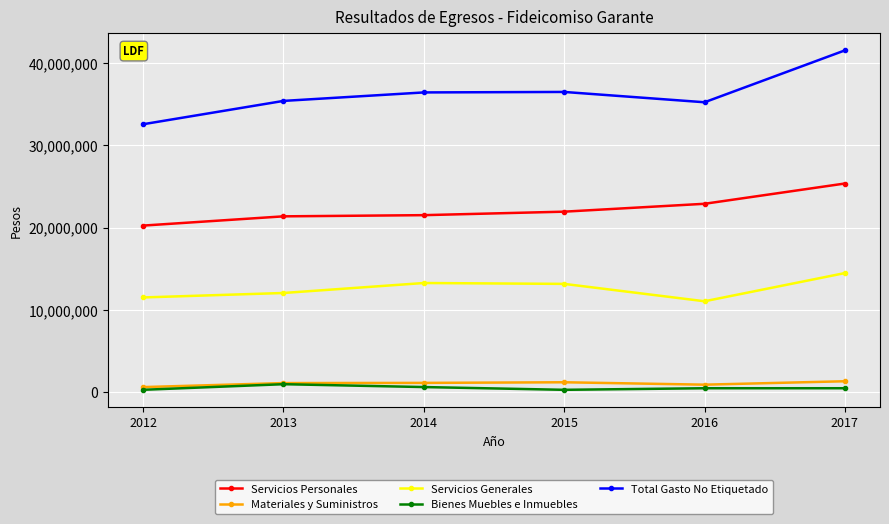

At which category does Total Gasto No Etiquetado reach its first local valley?

2016